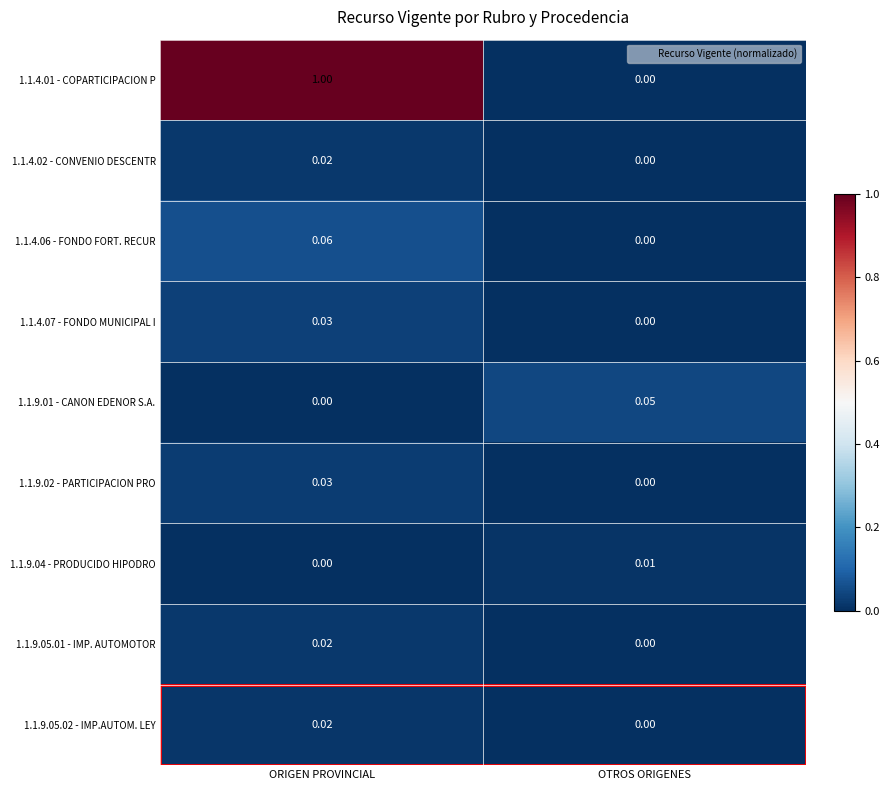

At which category is the sum across all series the highest?

ORIGEN PROVINCIAL